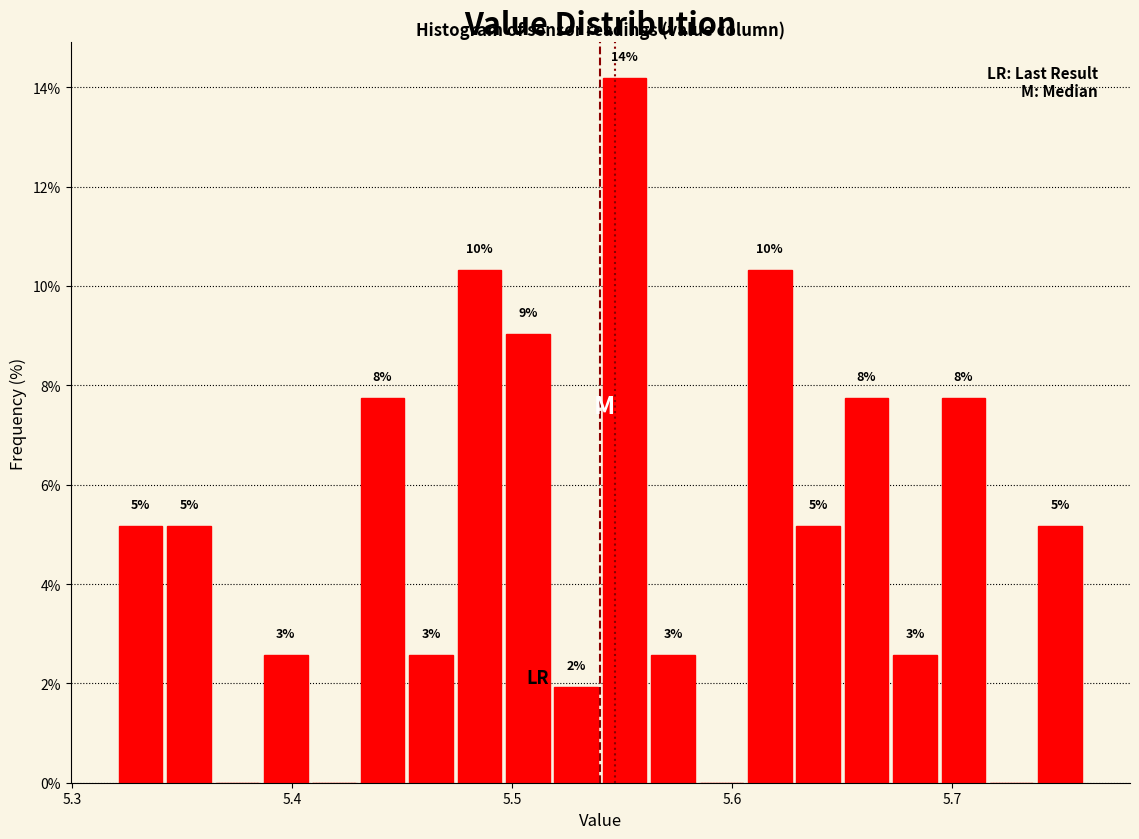

Around what value on the x-axis is the tallest bar? Give the approximate position of its centre, as read against the axis.

5.55